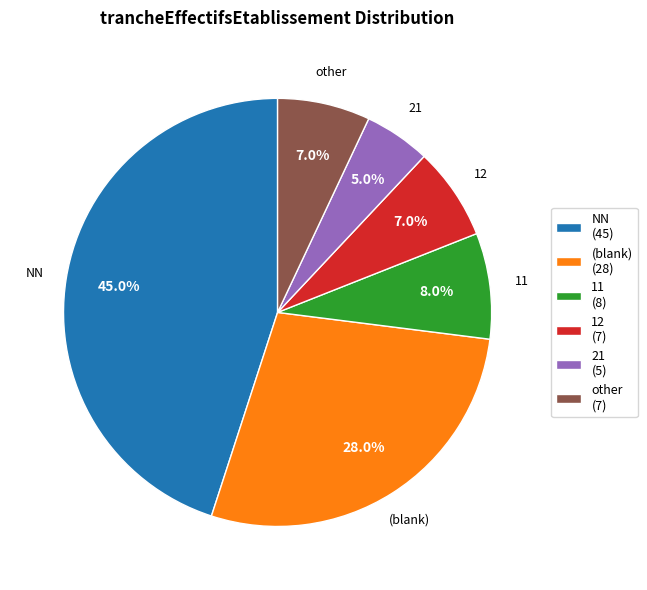

To the nearest percent, what portion does NN represent?

45%